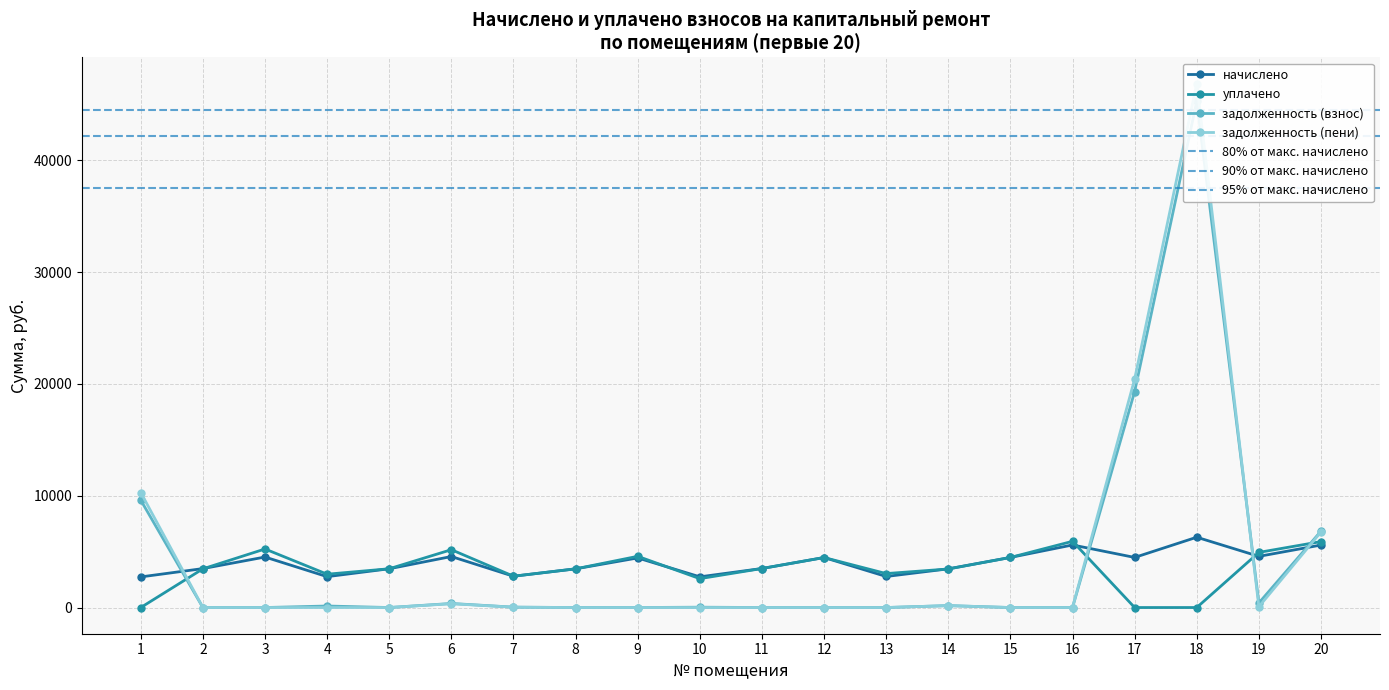

How many times do начислено and уплачено cross each other?

5